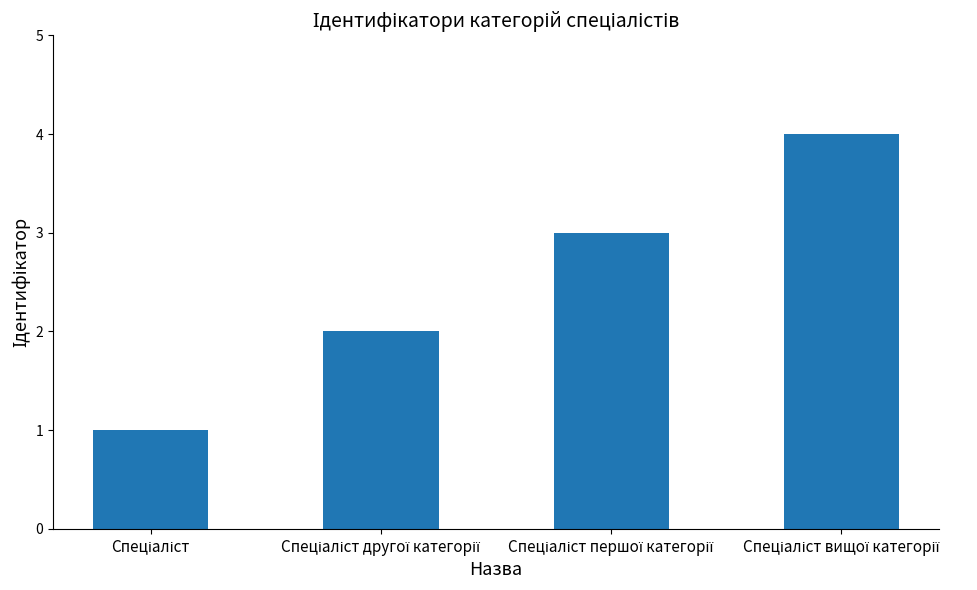

What is the difference between the maximum and minimum values?

3